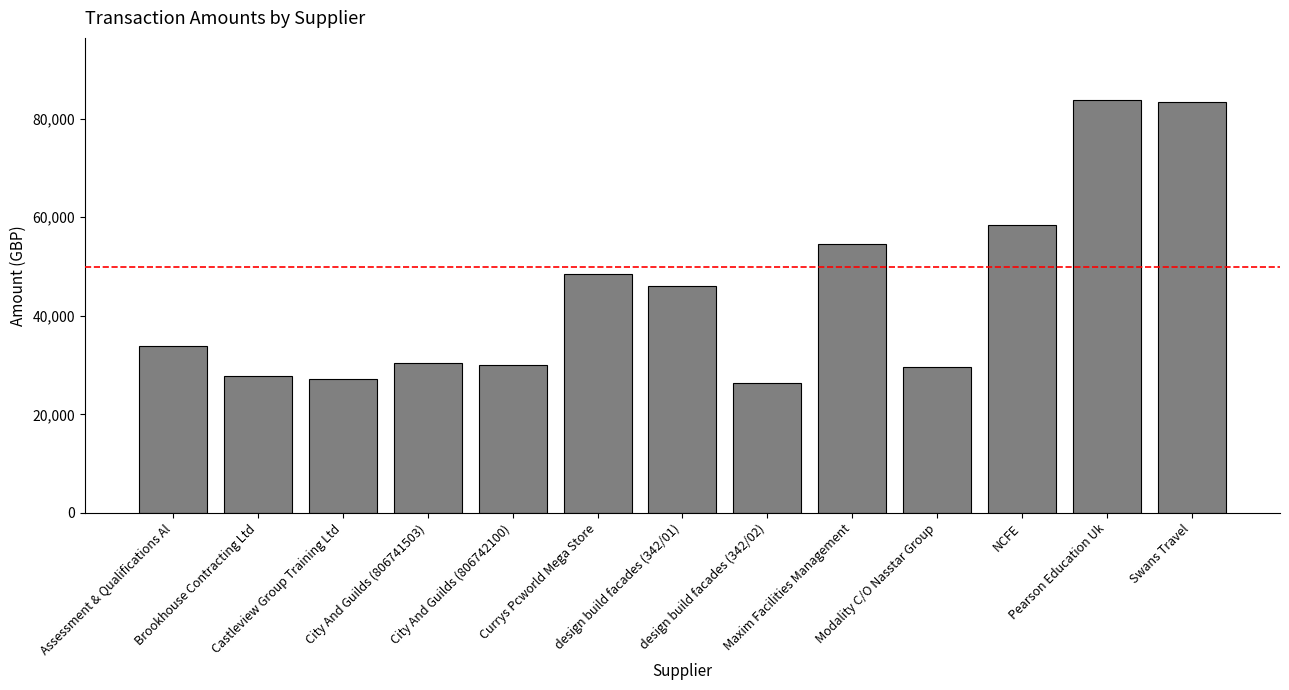

What is the value of the 6th bar from the left?

48510.5